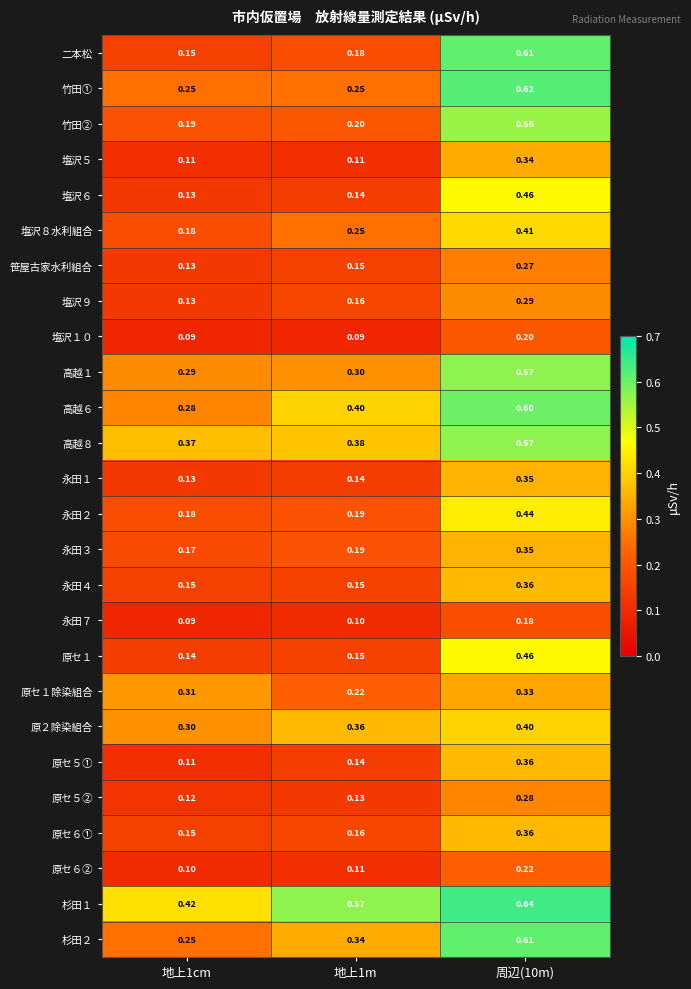

Which series changed the most between 地上1cm and 周辺(10m)?

二本松